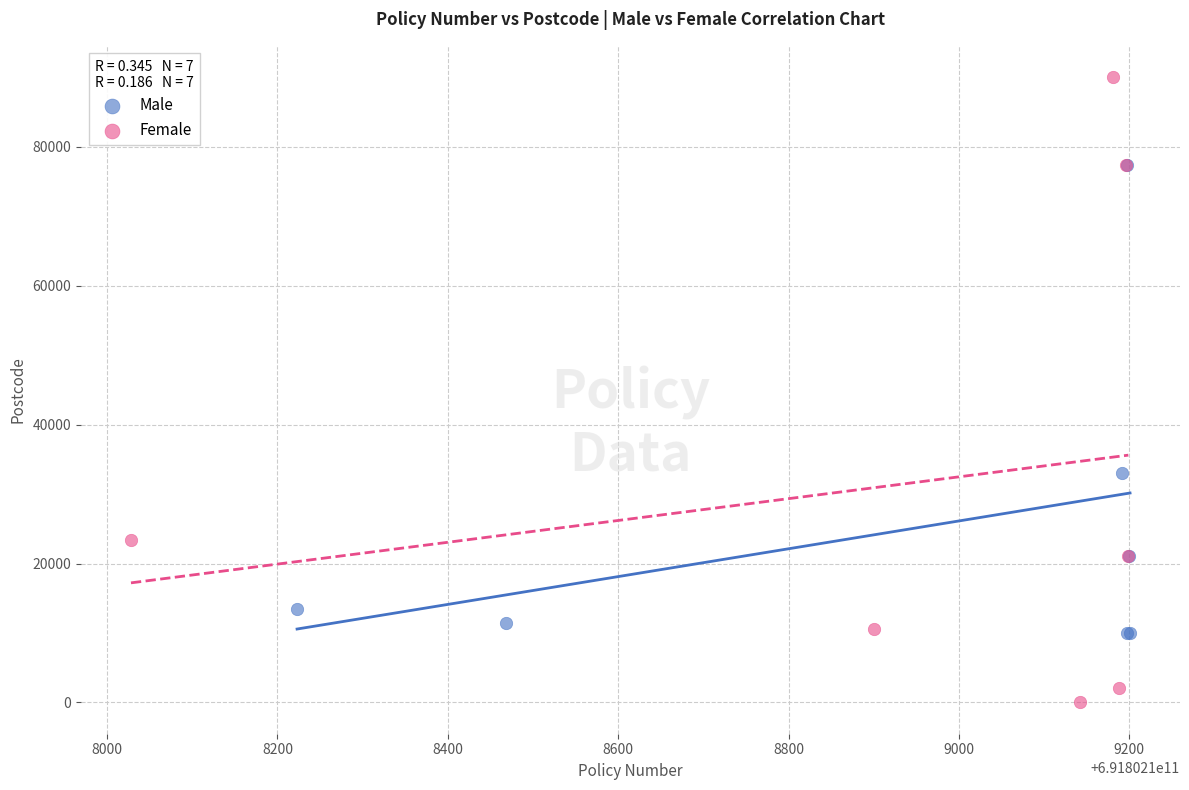

Which series contains the highest Y value?

Female